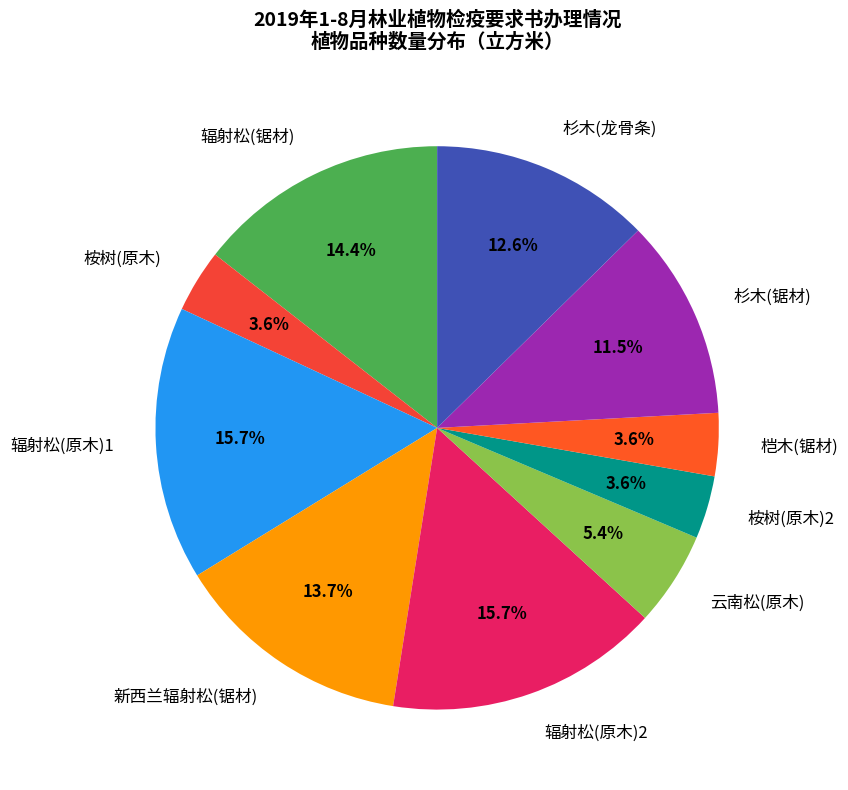

To the nearest percent, what is the average slice percentage?

10%